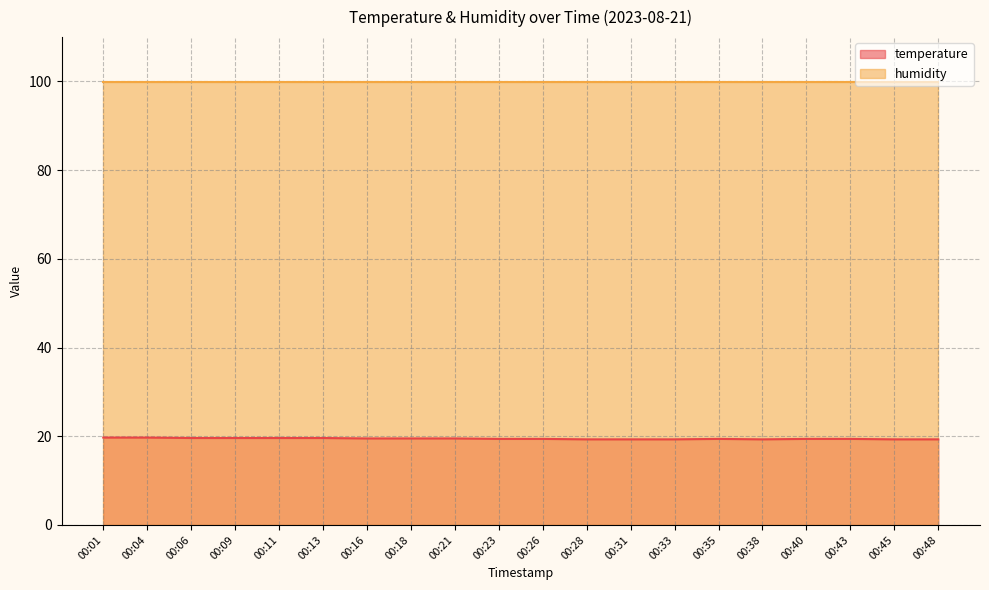

Read the value at 00:28.

19.3